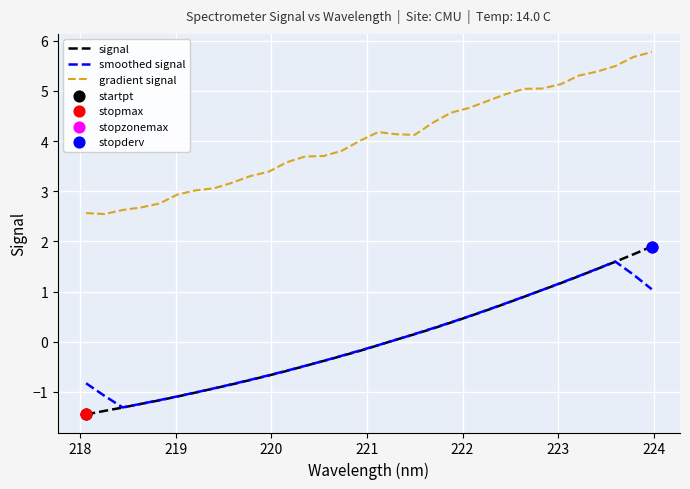

Which series has the largest total across all categories?

gradient signal